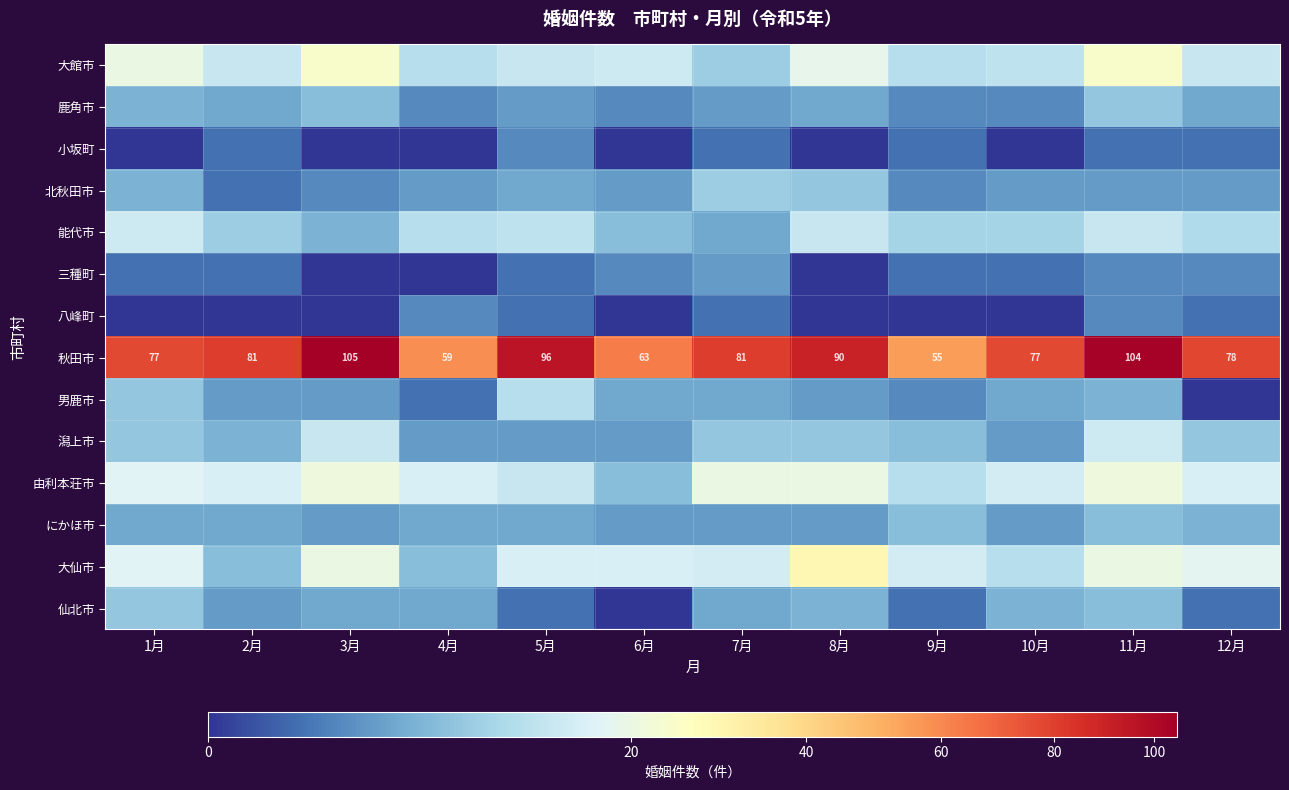

What is the difference between the maximum and minimum values in the 秋田市 series?

50